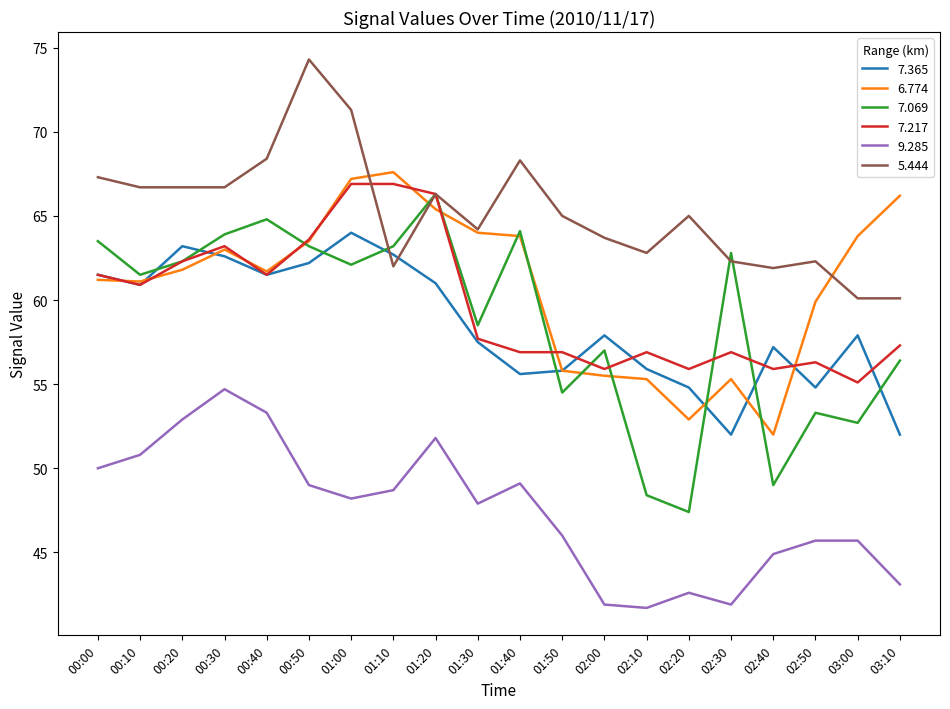

True or false: 9.285 and 6.774 intersect in this chart.

False